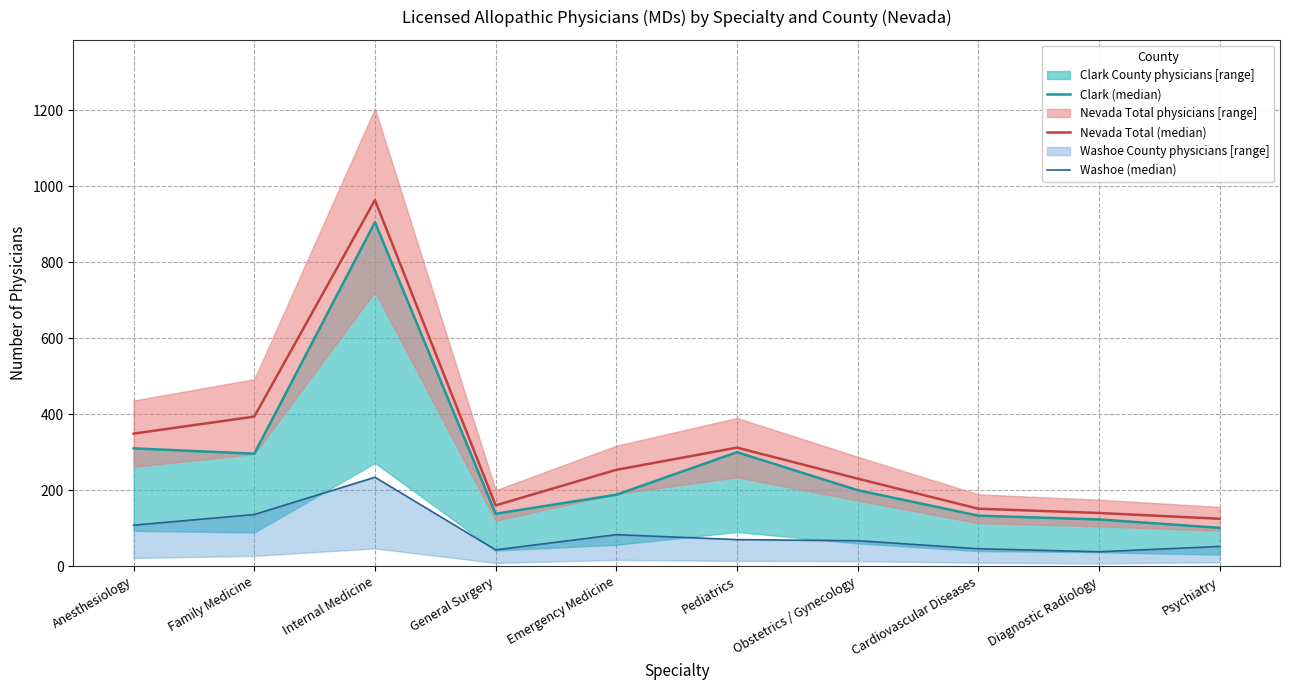

What is the difference between the maximum and second lowest values in the Washoe (median) series?

191.0